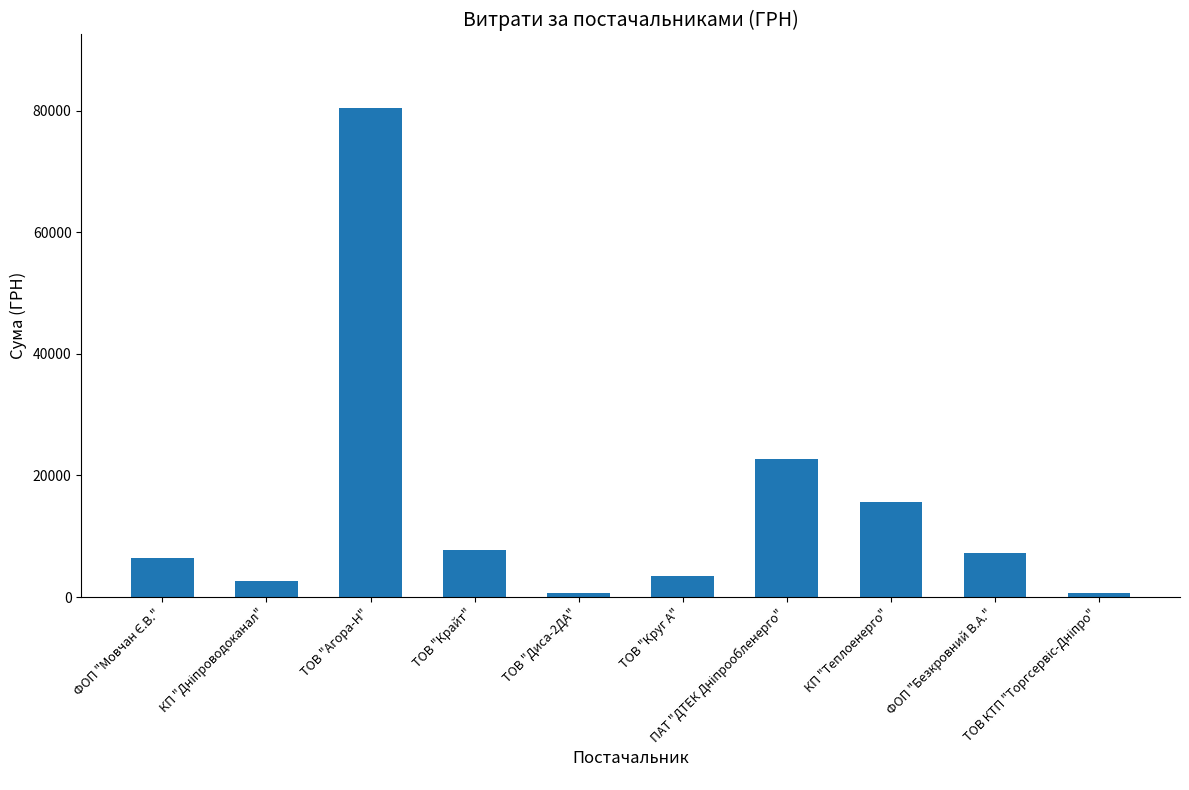

What is the difference between the maximum and second lowest values?

79736.7